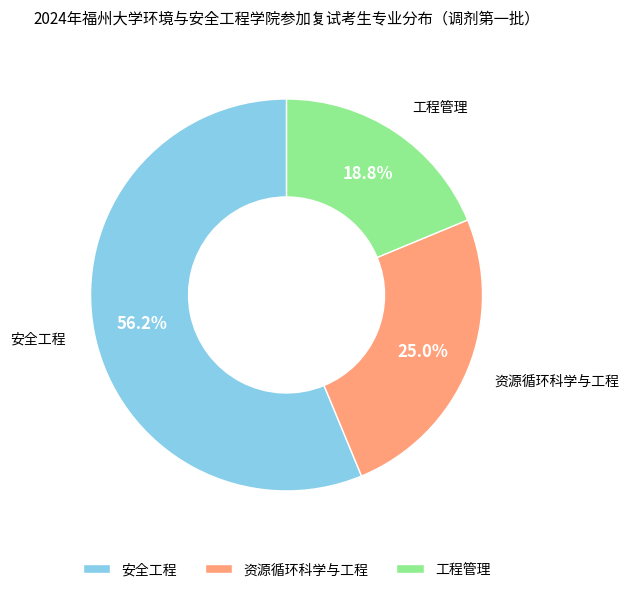

Between 工程管理 and 安全工程, which is larger?

安全工程